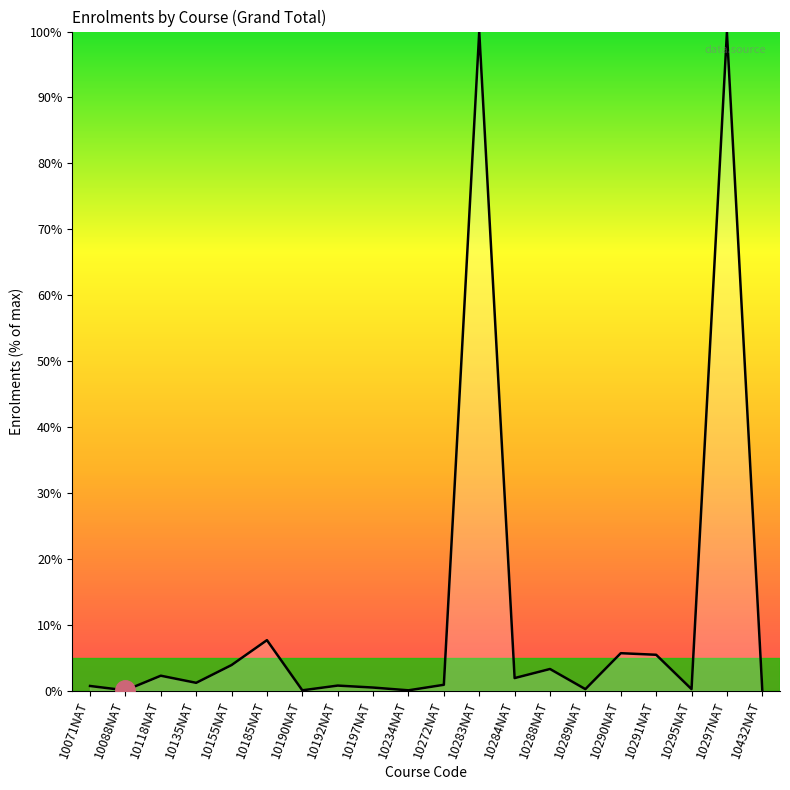

What is the minimum value shown in the chart?

0.1